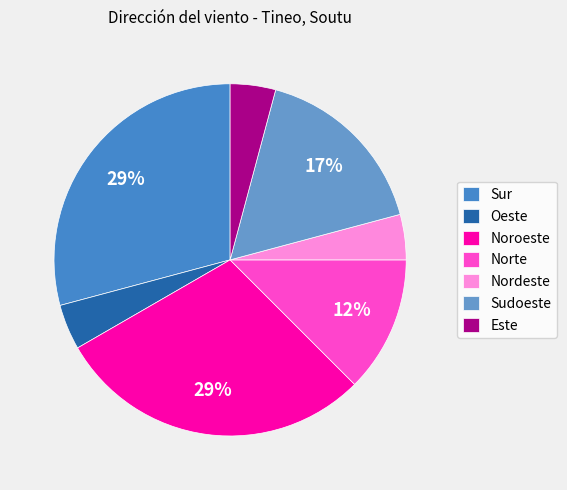

Is the sum of Sudoeste and Noroeste greater than half?

No